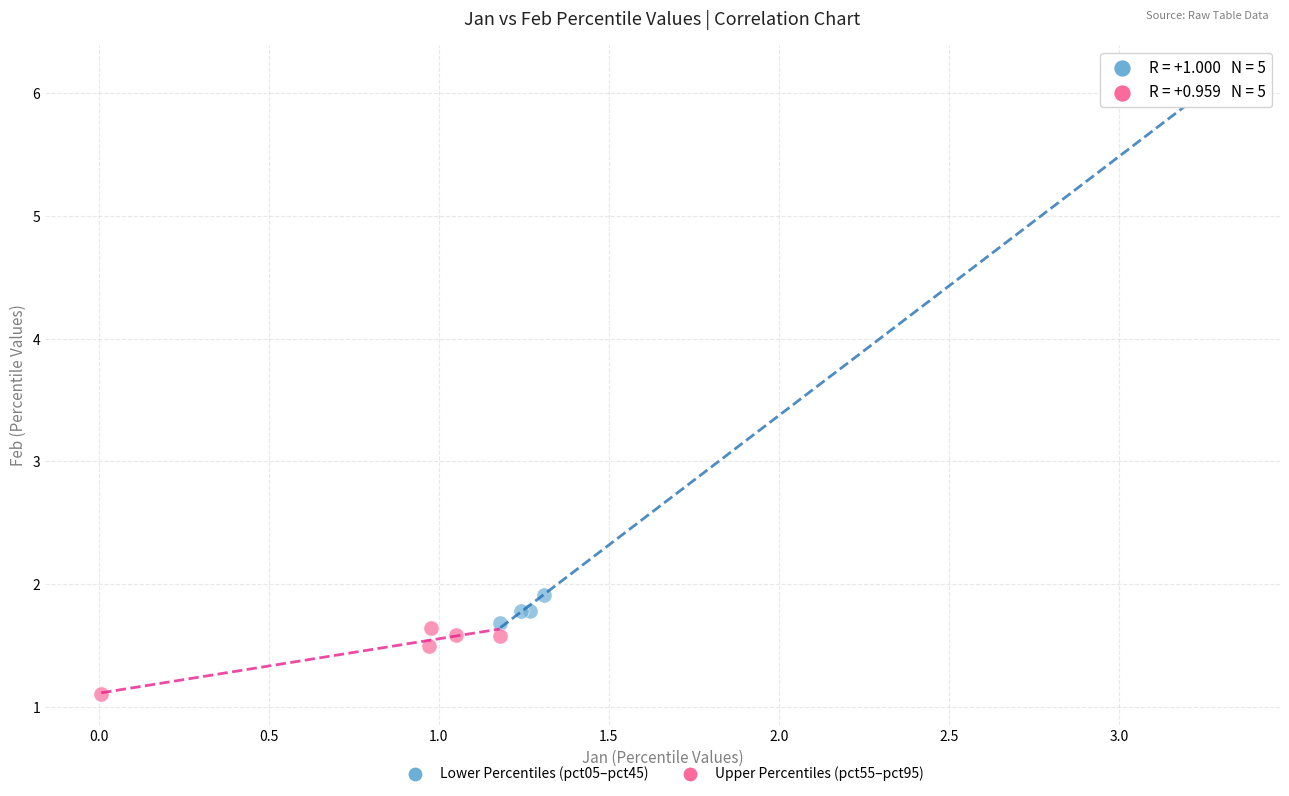

Which series has the largest Y range (max minus min)?

Lower Percentiles (pct05–pct45)